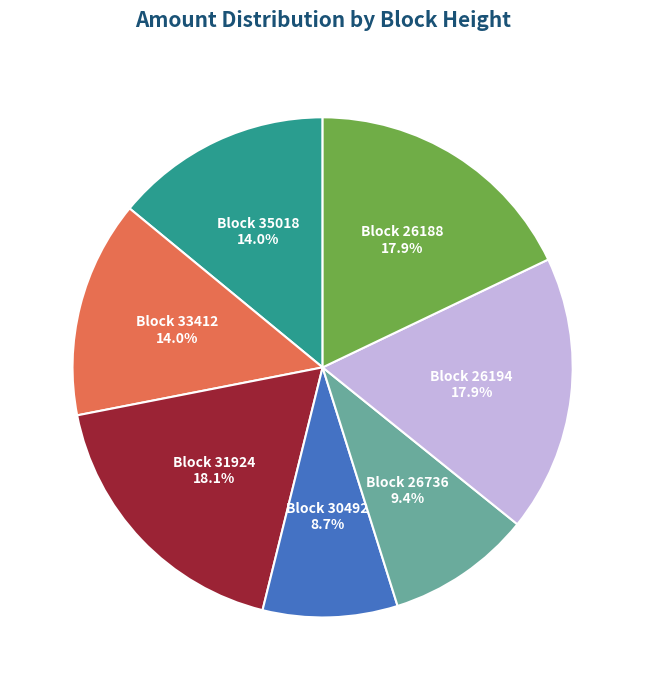

Is there a majority slice in this chart?

No